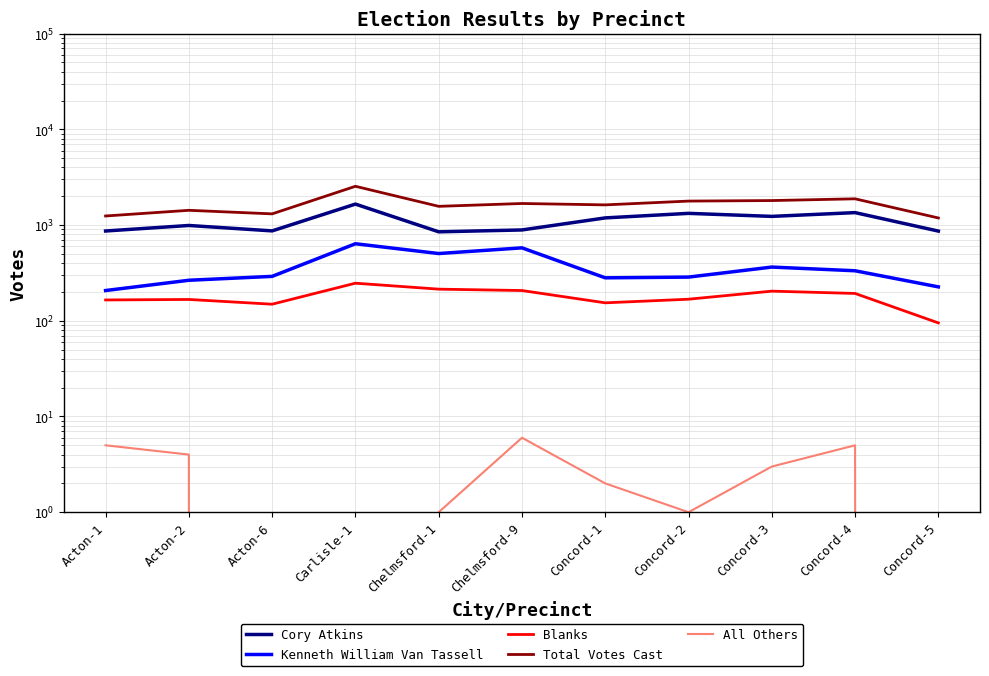

Rank the series at Acton-2 from lowest to highest value.

All Others, Blanks, Kenneth William Van Tassell, Cory Atkins, Total Votes Cast